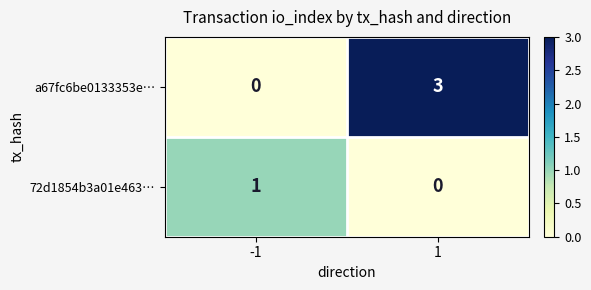

True or false: a67fc6be0133353e… has a value of 0 at -1.

True